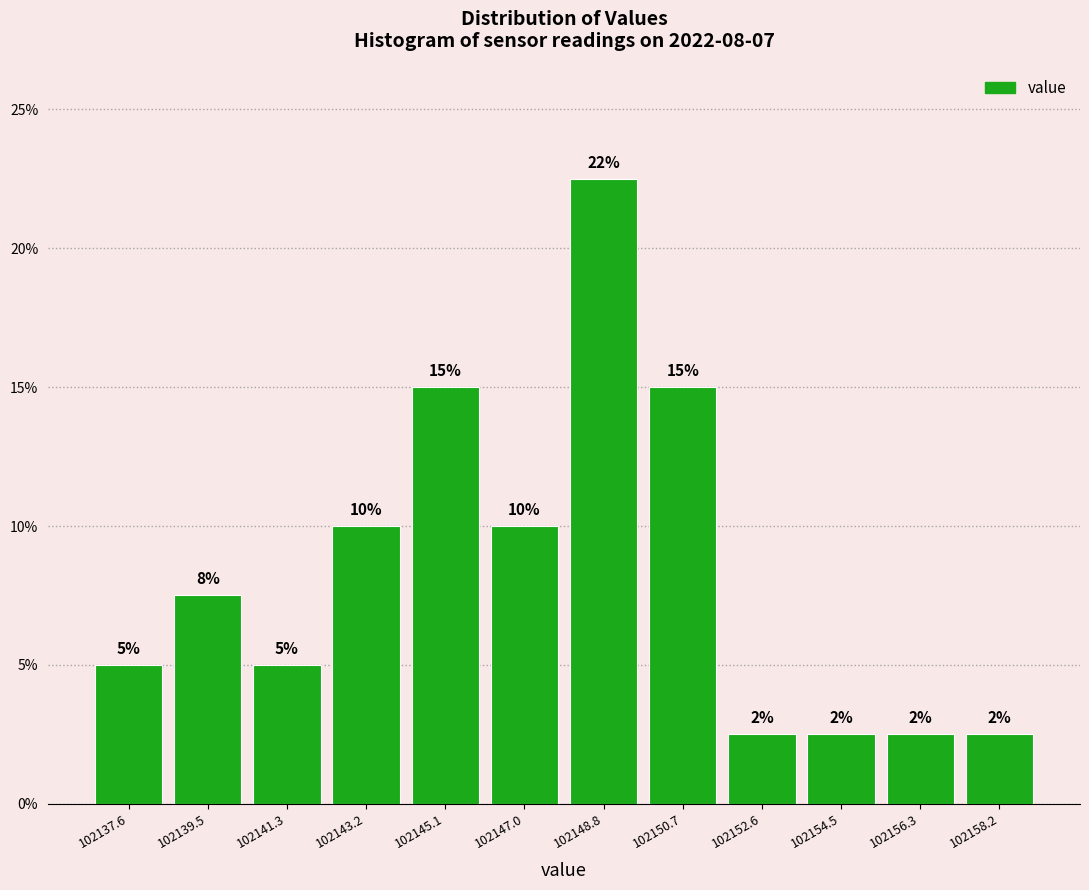

Which range on the x-axis has the tallest bar?

102148.0 to 102149.8